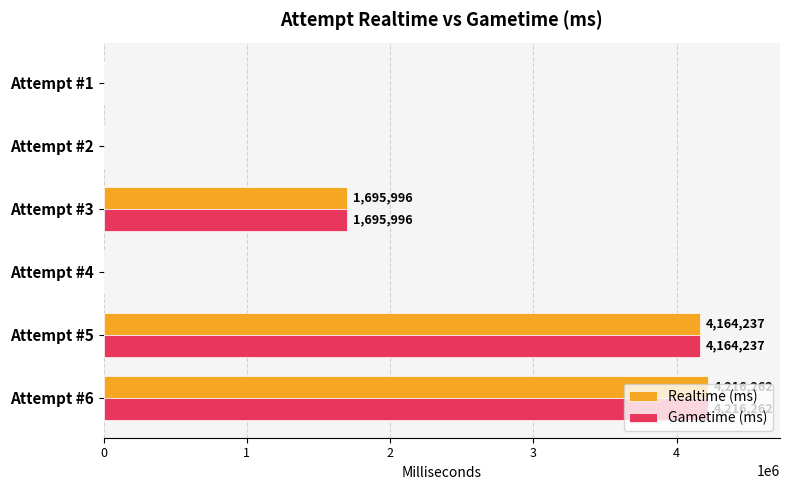

What is the highest value of the Gametime (ms) series?

4216262